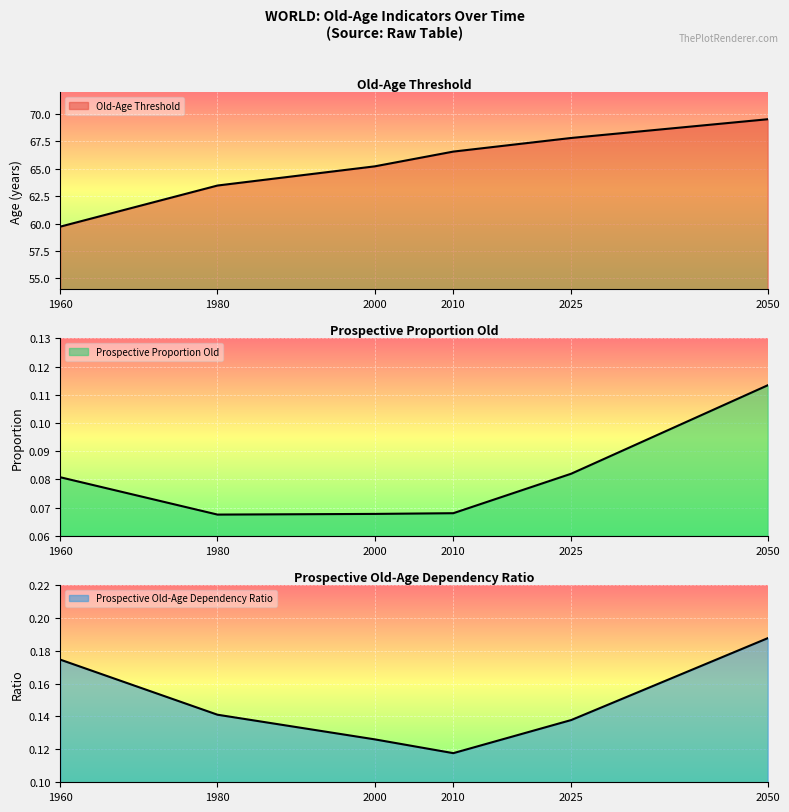

True or false: Prospective Old-Age Dependency Ratio has more than 0 interior local peaks.

False